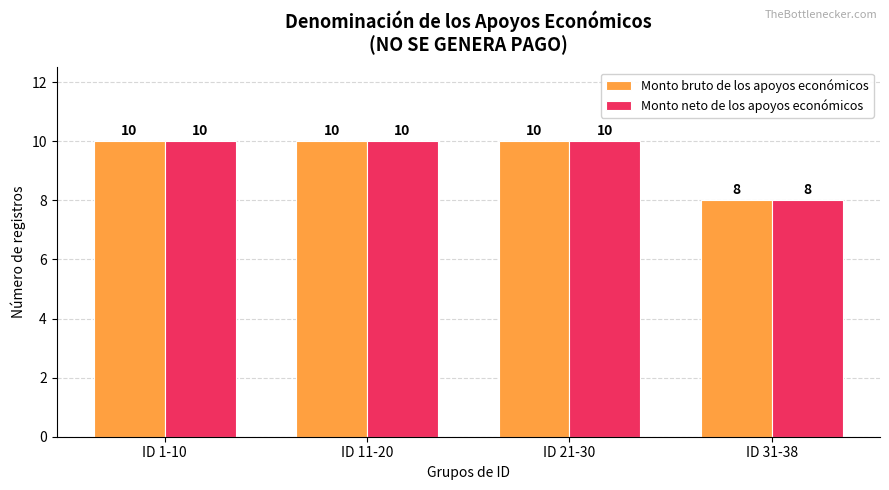

Is the value of Monto neto de los apoyos económicos at ID 1-10 greater than the value of Monto bruto de los apoyos económicos at ID 31-38?

Yes